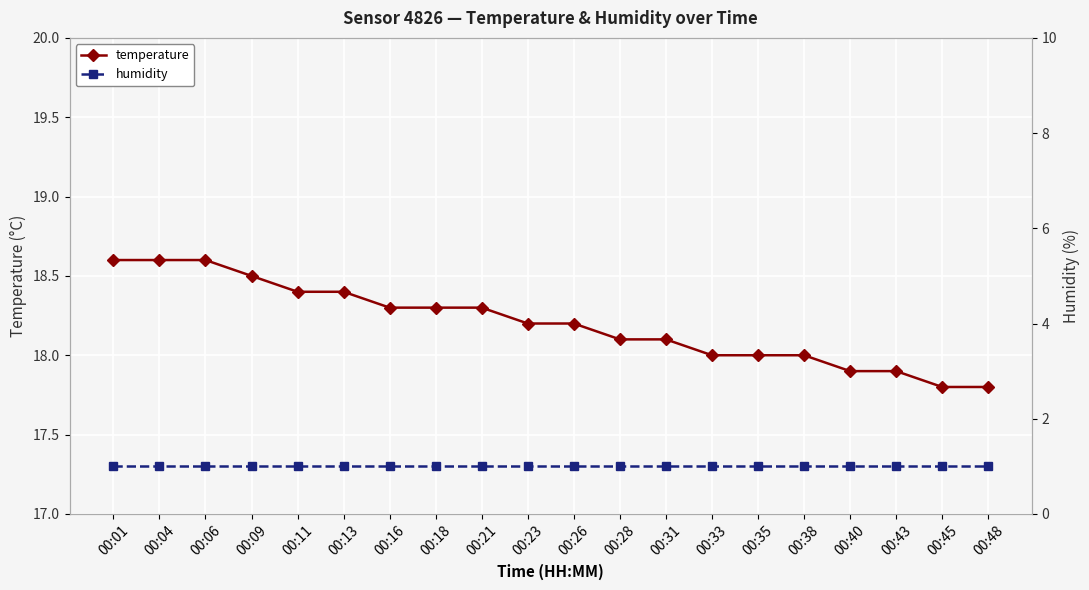

Reading right to left, list all the values displayed in this chart.

temperature: 00:48=17.8	00:45=17.8	00:43=17.9	00:40=17.9	00:38=18.0	00:35=18.0	00:33=18.0	00:31=18.1	00:28=18.1	00:26=18.2	00:23=18.2	00:21=18.3	00:18=18.3	00:16=18.3	00:13=18.4	00:11=18.4	00:09=18.5	00:06=18.6	00:04=18.6	00:01=18.6
humidity: 00:48=1.0	00:45=1.0	00:43=1.0	00:40=1.0	00:38=1.0	00:35=1.0	00:33=1.0	00:31=1.0	00:28=1.0	00:26=1.0	00:23=1.0	00:21=1.0	00:18=1.0	00:16=1.0	00:13=1.0	00:11=1.0	00:09=1.0	00:06=1.0	00:04=1.0	00:01=1.0